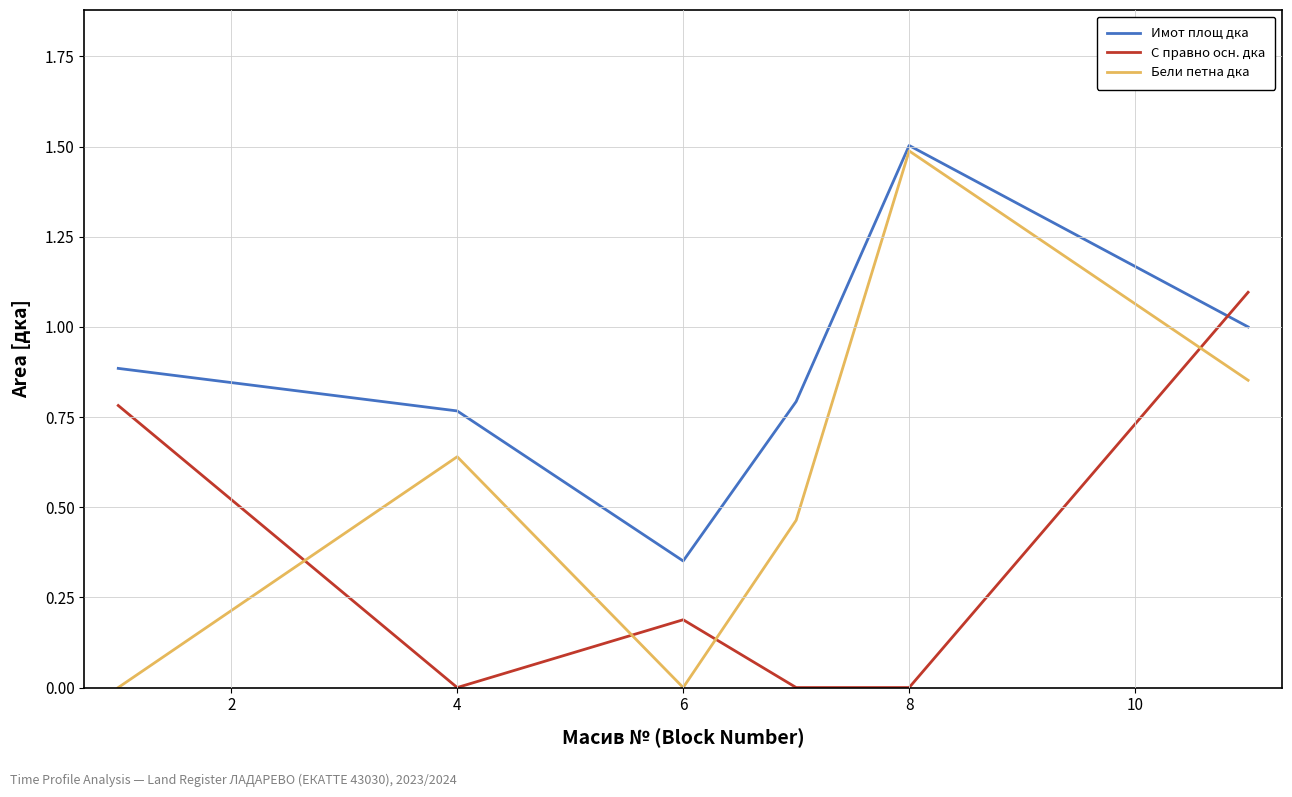

Rank the series by their average value, from lowest to highest.

С правно осн. дка, Бели петна дка, Имот площ дка